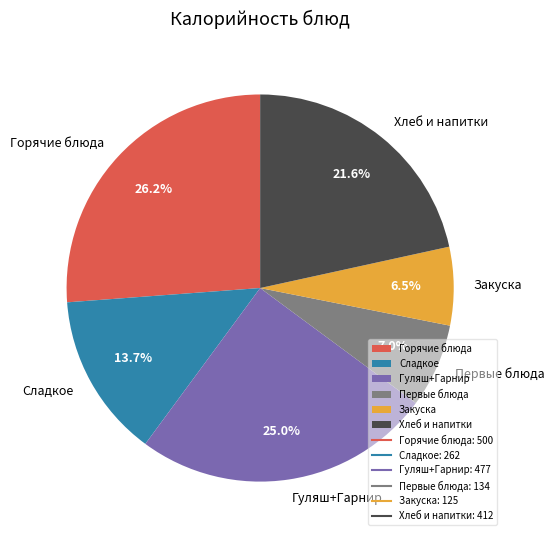

Is there a majority slice in this chart?

No